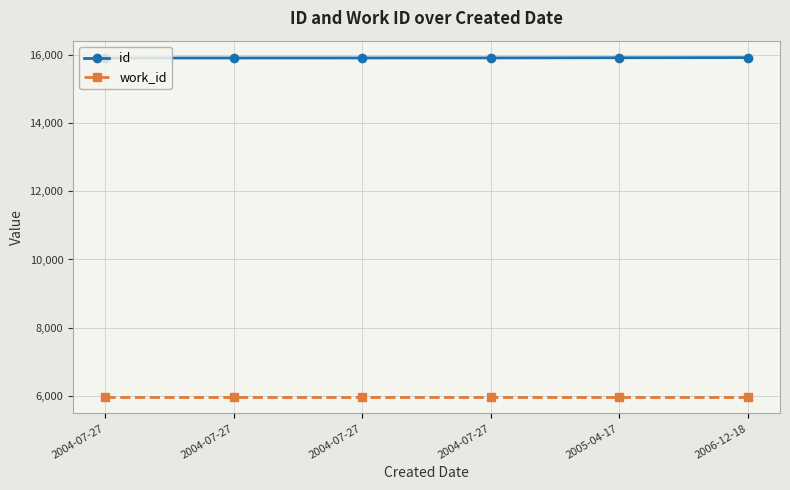

What are all the series names shown in the legend?

id, work_id